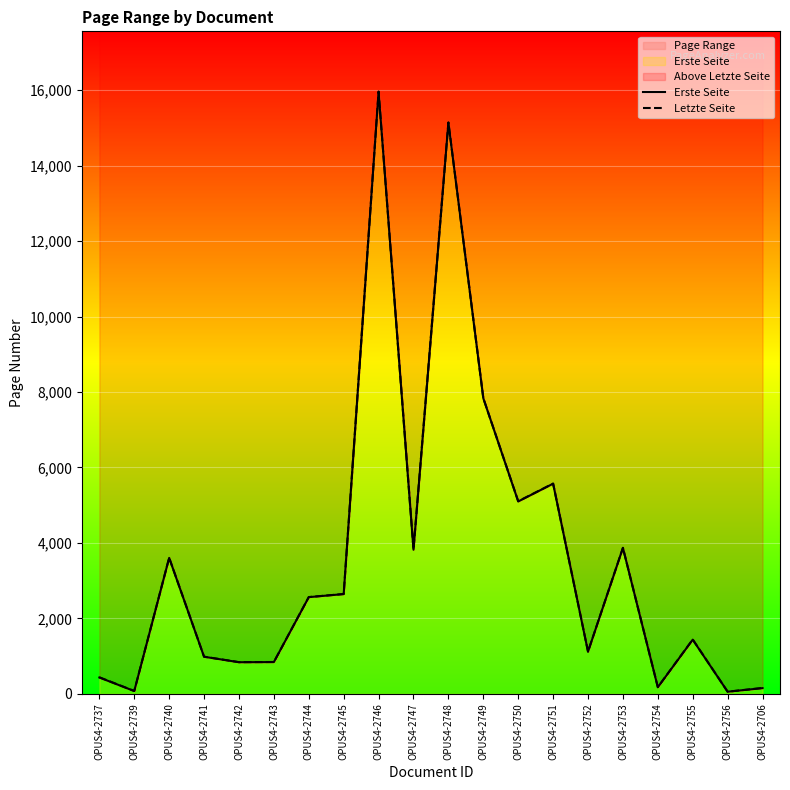

Which series changed the most between OPUS4-2742 and OPUS4-2744?

Erste Seite